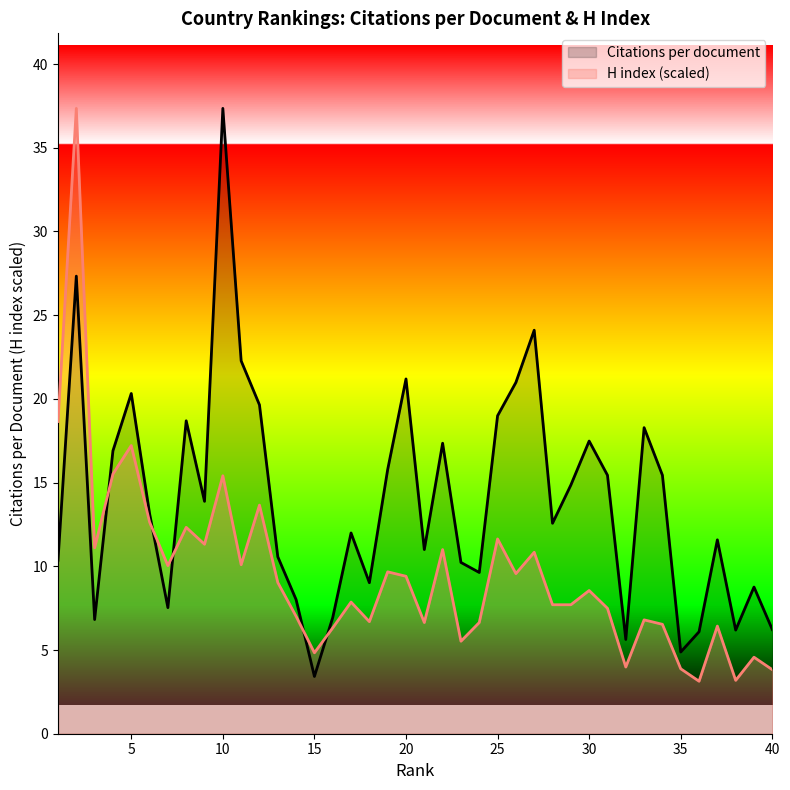

What is the sum of all Citations per document values?

556.9